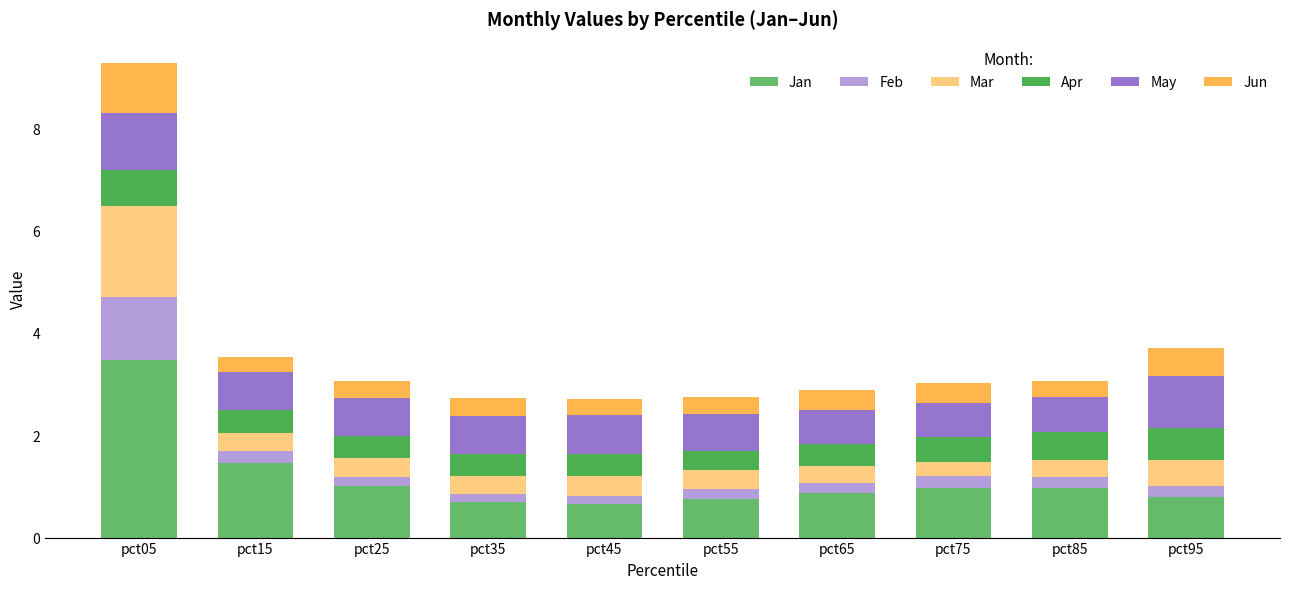

What is the value of the Jan bar at the 6th from the left?

0.8